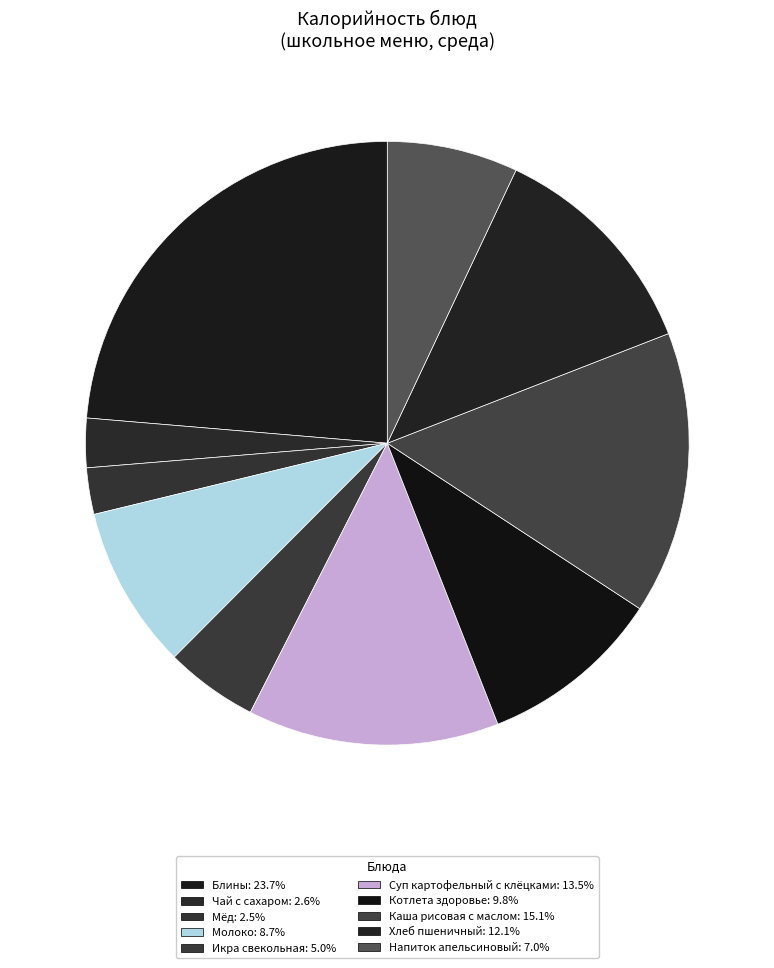

To the nearest percent, what percentage of the pie is Чай с сахаром?

3%